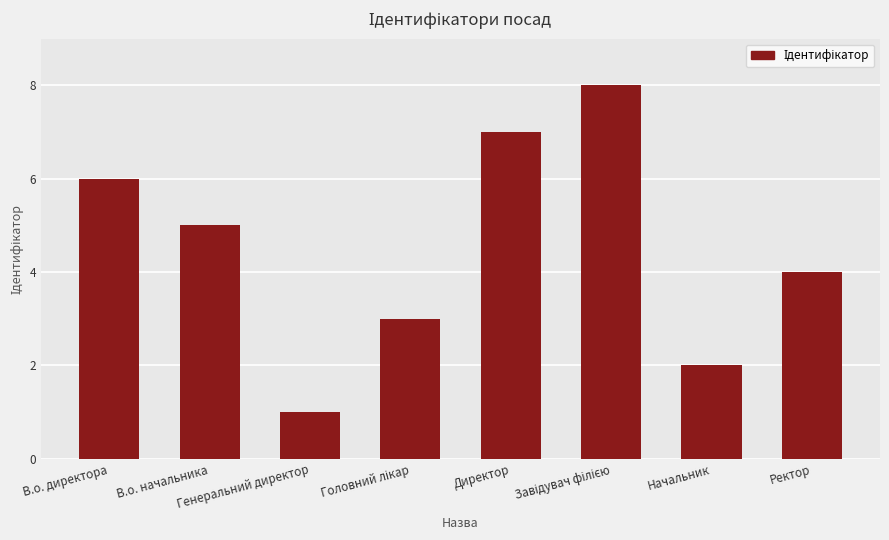

True or false: the data shows 2 at Начальник.

True